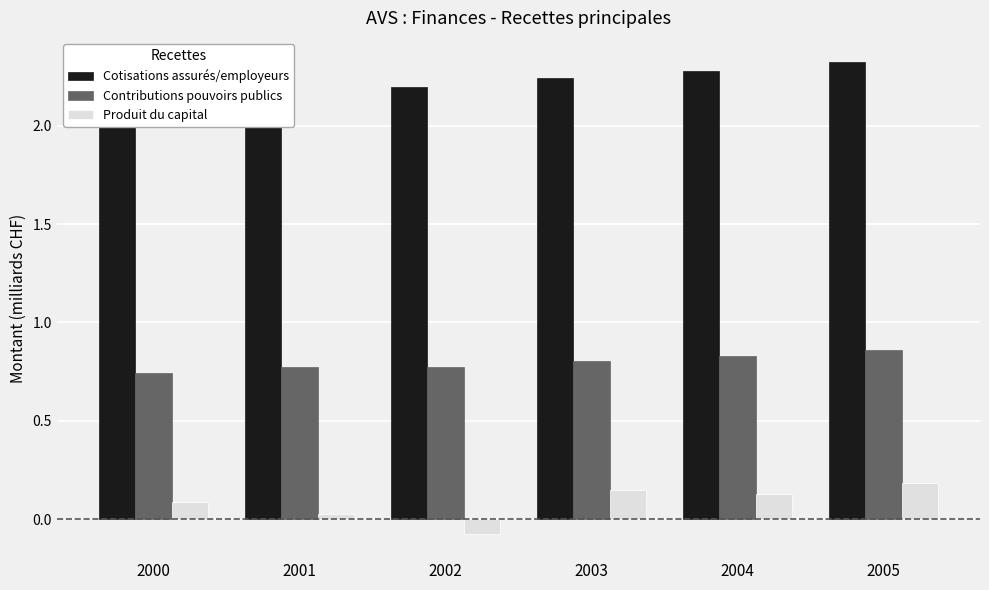

True or false: Produit du capital has a value of 0.0 at 2001.

False